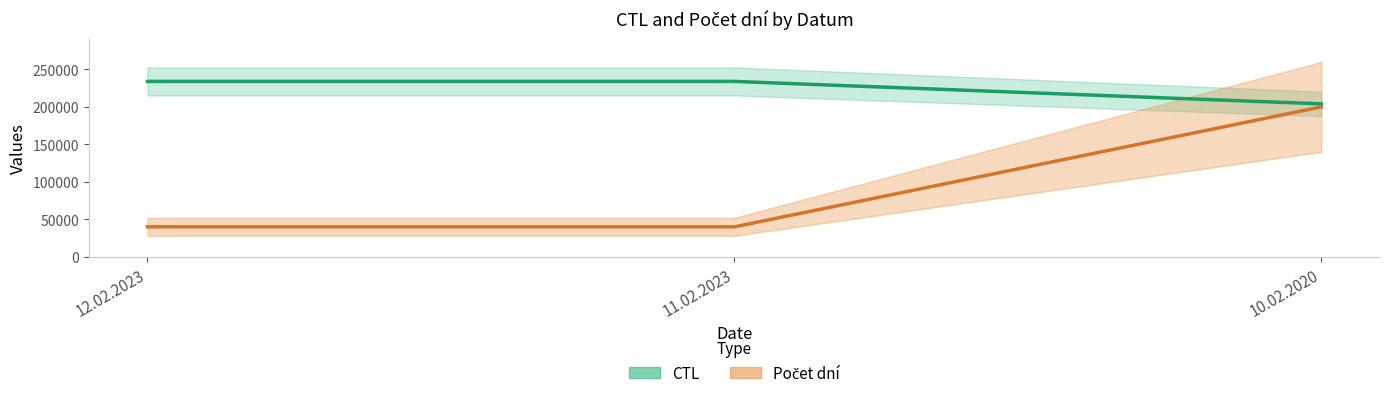

True or false: CTL has a value of 103905 at 10.02.2020.

False